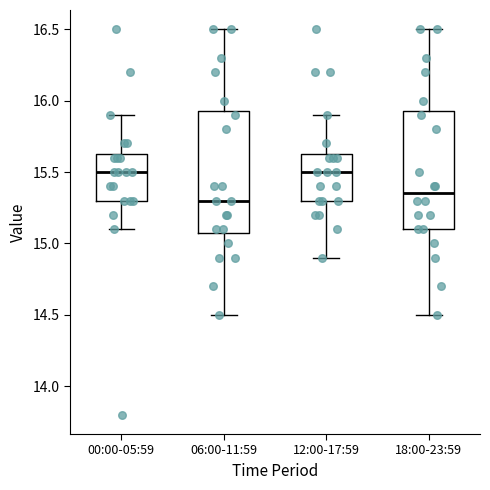

Which box's median line is the lowest?

06:00-11:59